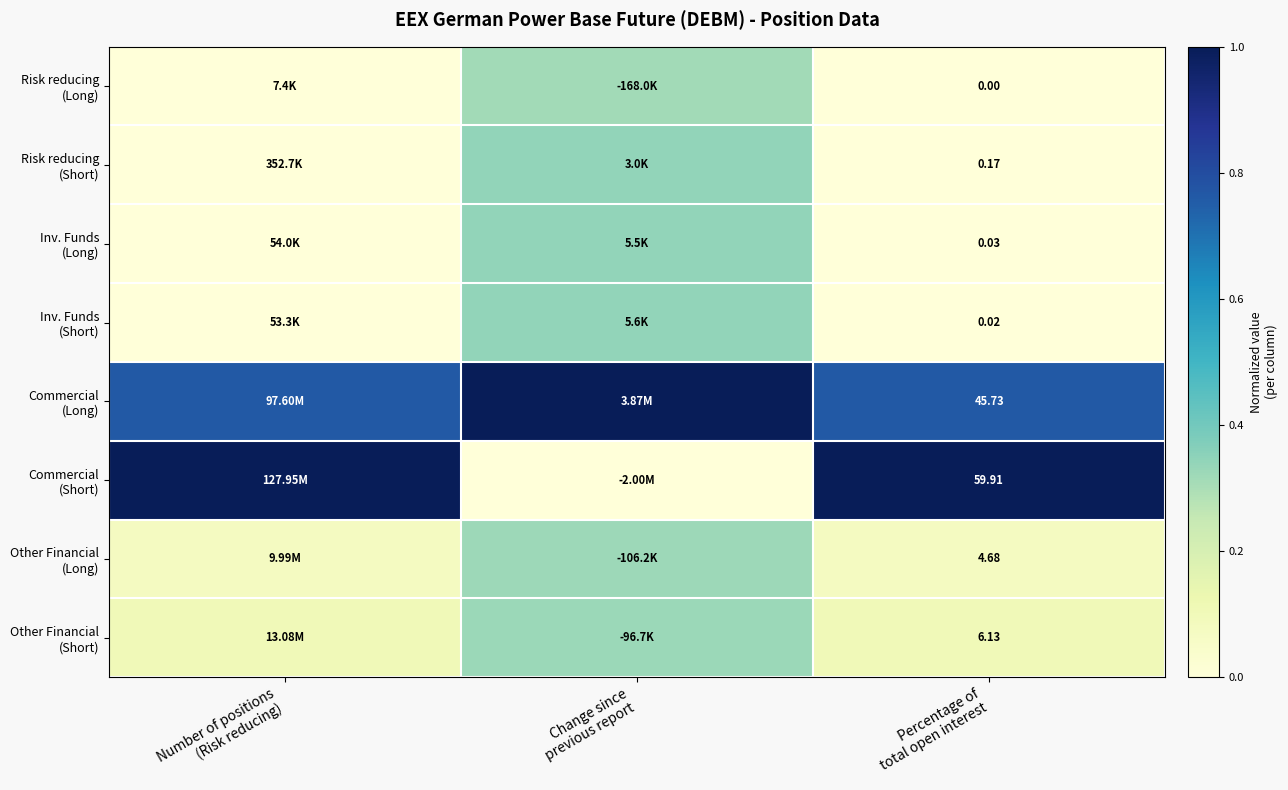

Is the value of Commercial (Short) at Change since previous report greater than the value of Risk reducing (Long) at Number of positions (Risk reducing)?

No